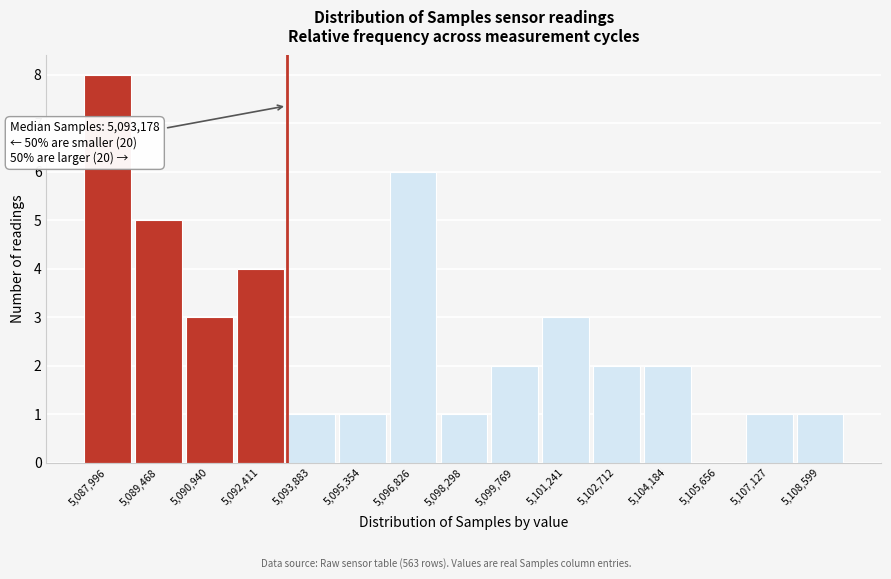

Over which range of the x-axis is the bar tallest?

5087200 to 5088800